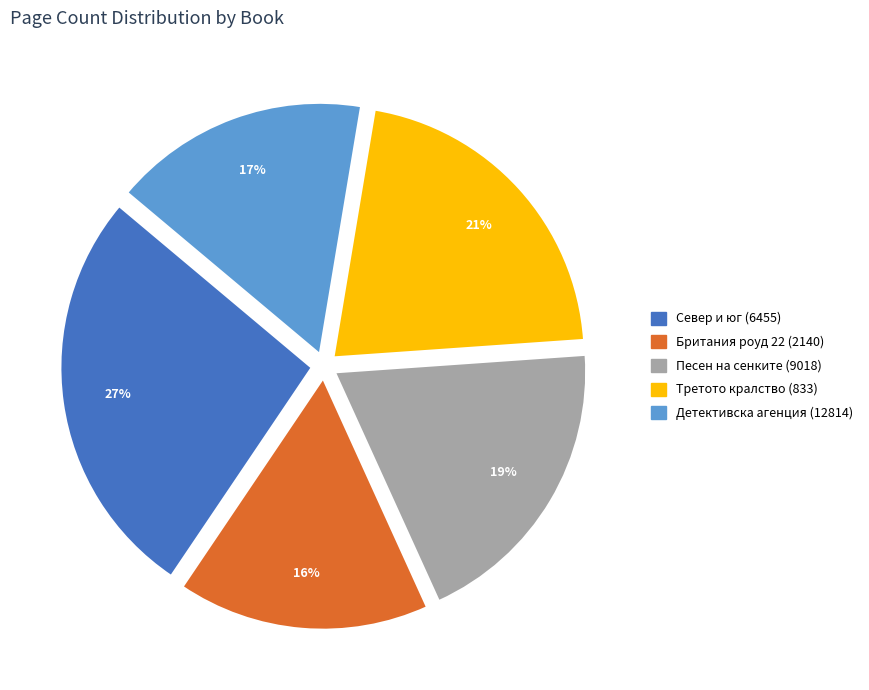

True or false: Детективска агенция (12814) accounts for 27% of the total.

False